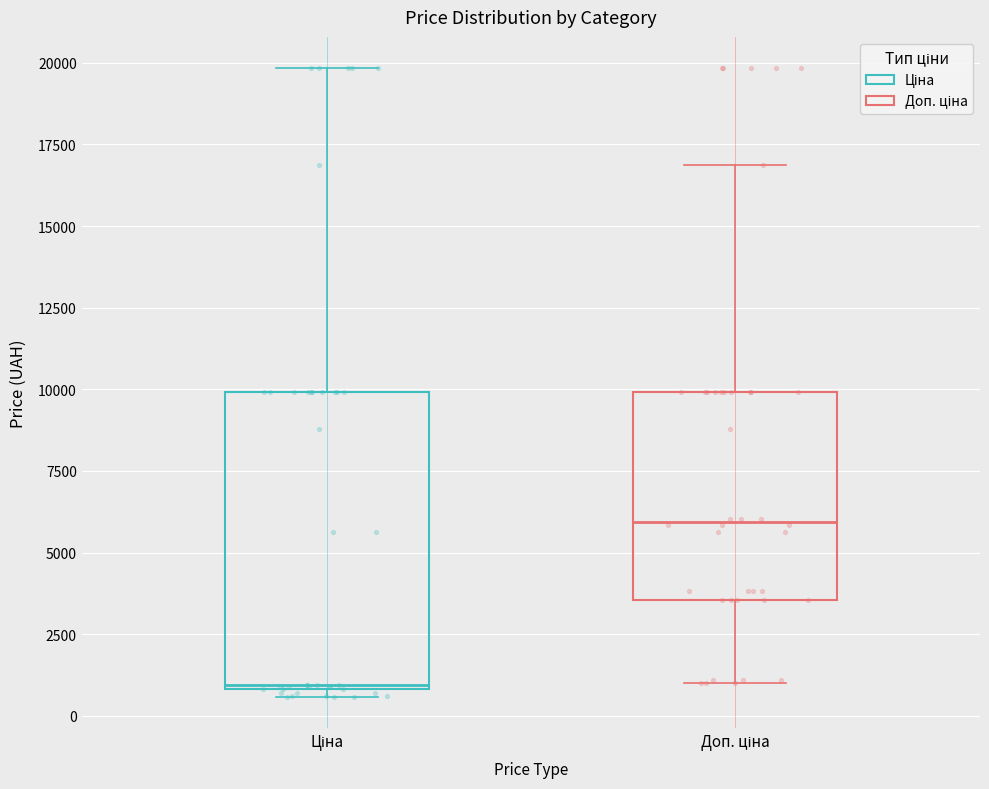

Where does the median line of the box for Доп. ціна sit on the y-axis? The values are not printed on the chart, so give them approximately, as read against the axis.

6000